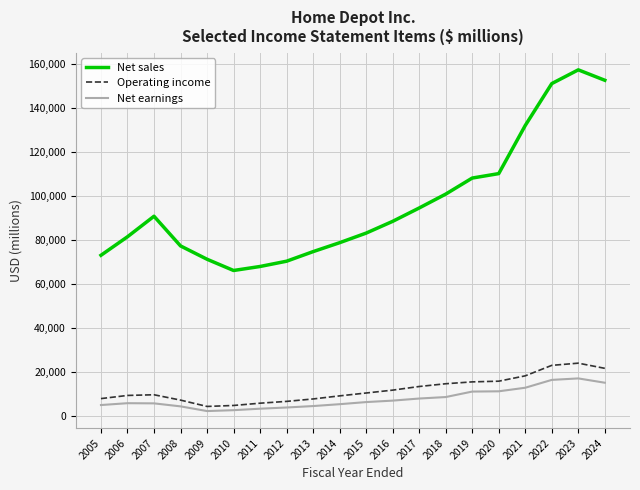

List the series in order of their peak value, highest first.

Net sales, Operating income, Net earnings